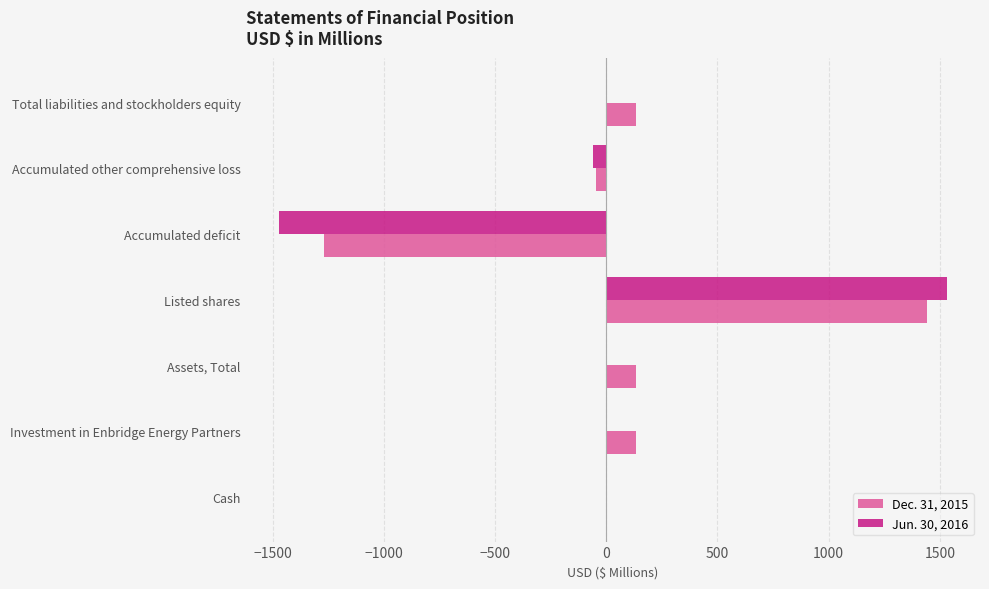

What is the sum of all Jun. 30, 2016 values?

3.2